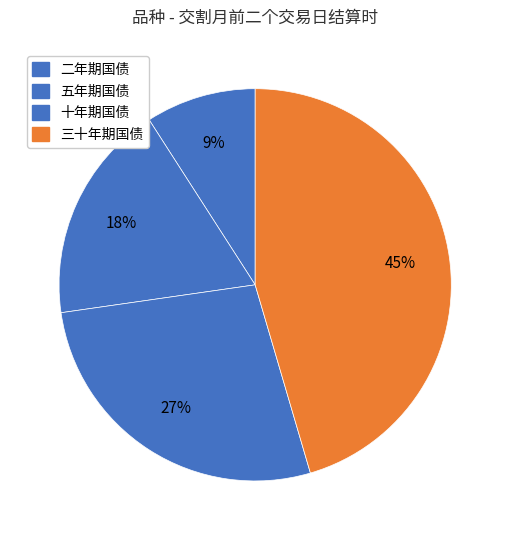

How many slices are in this pie chart?

4